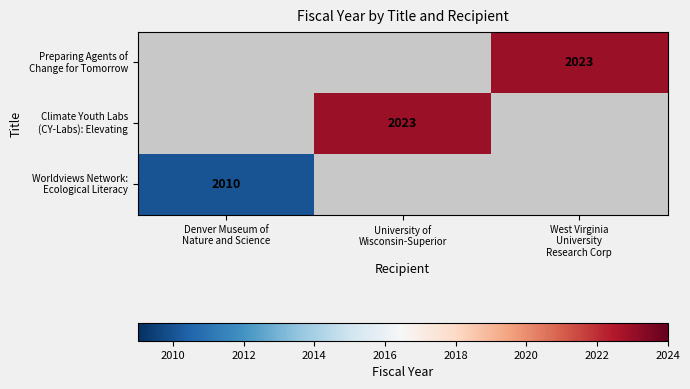

Rank the series at West Virginia University Research Corp from lowest to highest value.

Worldviews Network: Ecological Literacy, Climate Youth Labs (CY-Labs): Elevating, Preparing Agents of Change for Tomorrow